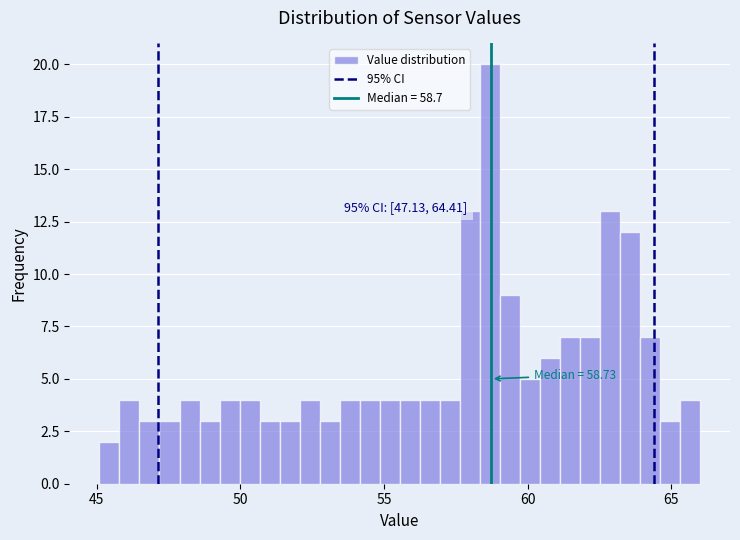

Read against the x-axis, roughly where is the centre of the tallest bar?

58.5